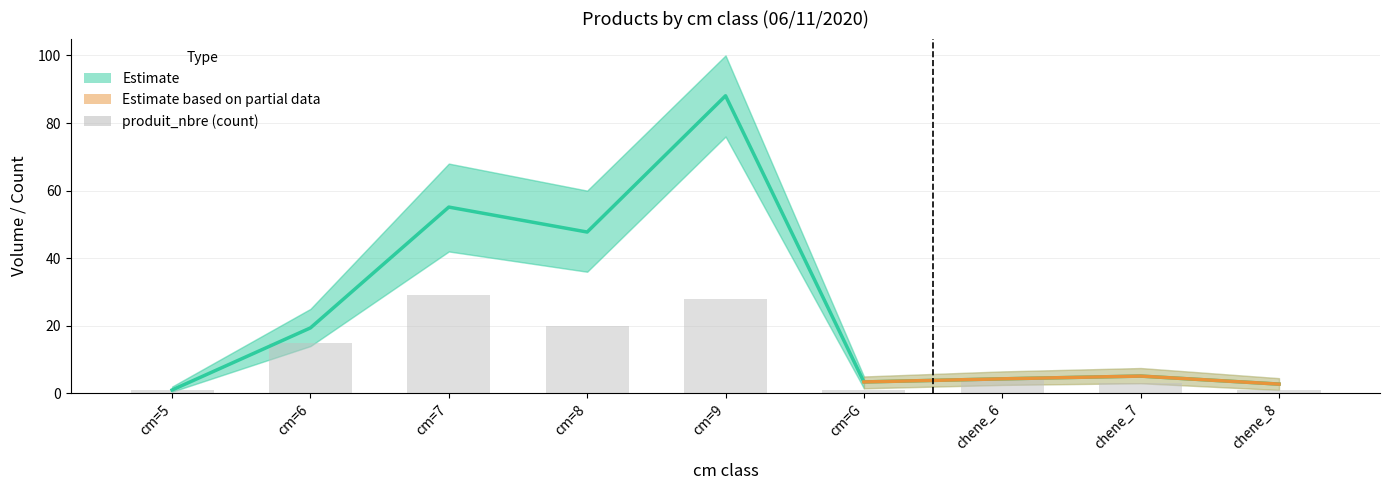

Are the bars horizontal?

No